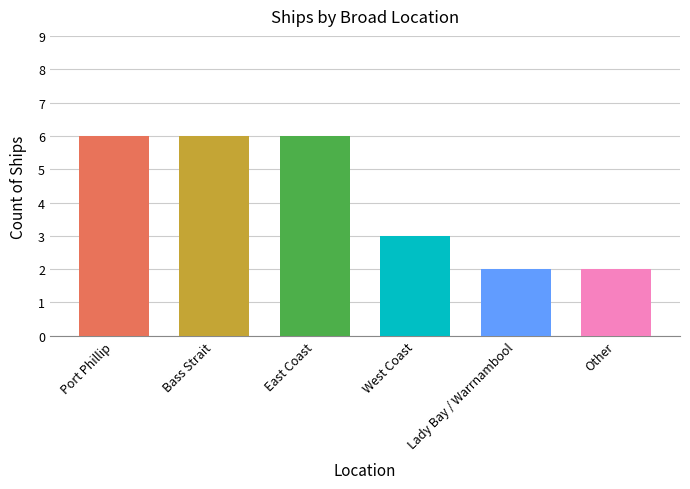

What is the value of the 1st bar from the left?

6